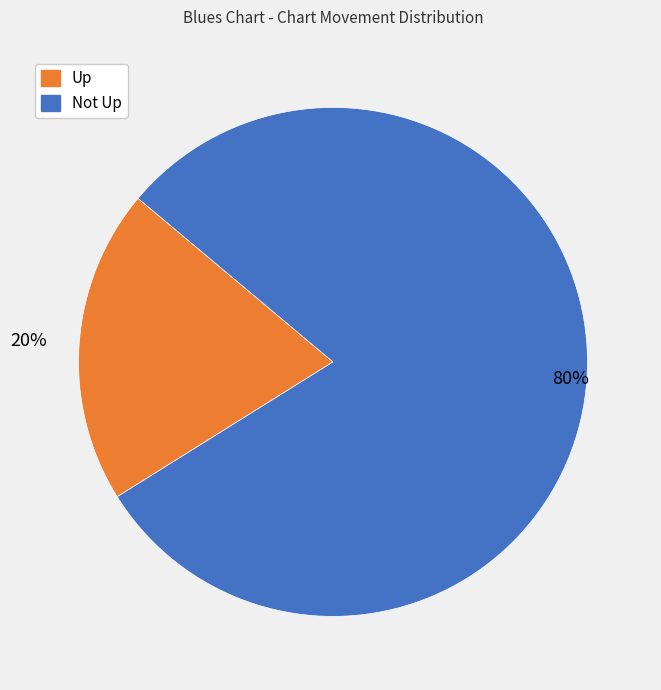

Count the number of slices in the pie.

2